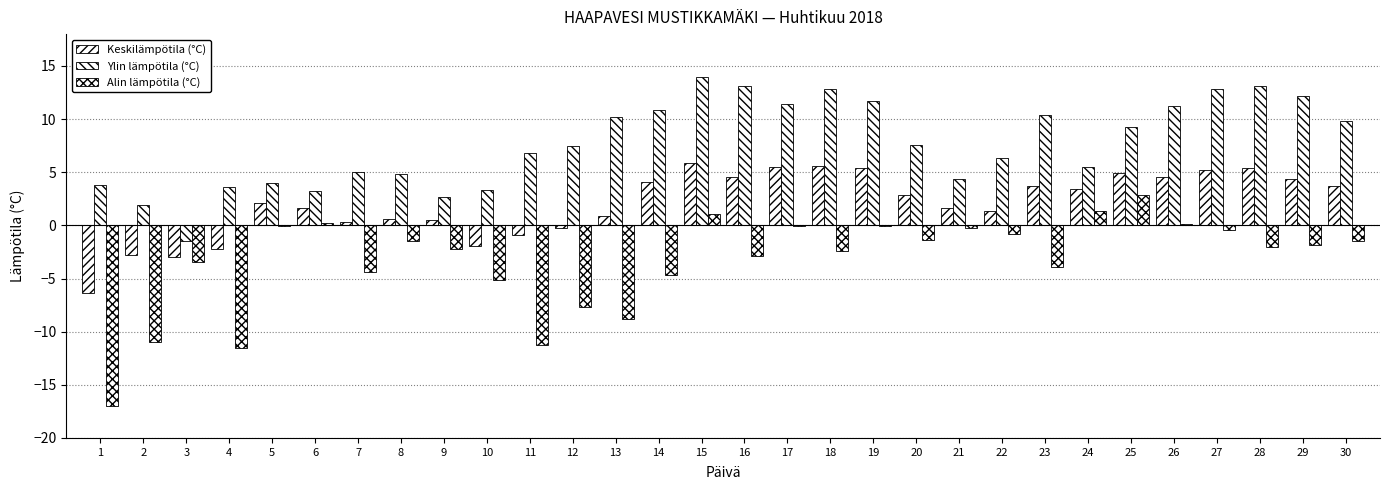

What is the total value across all series at 15?

21.0